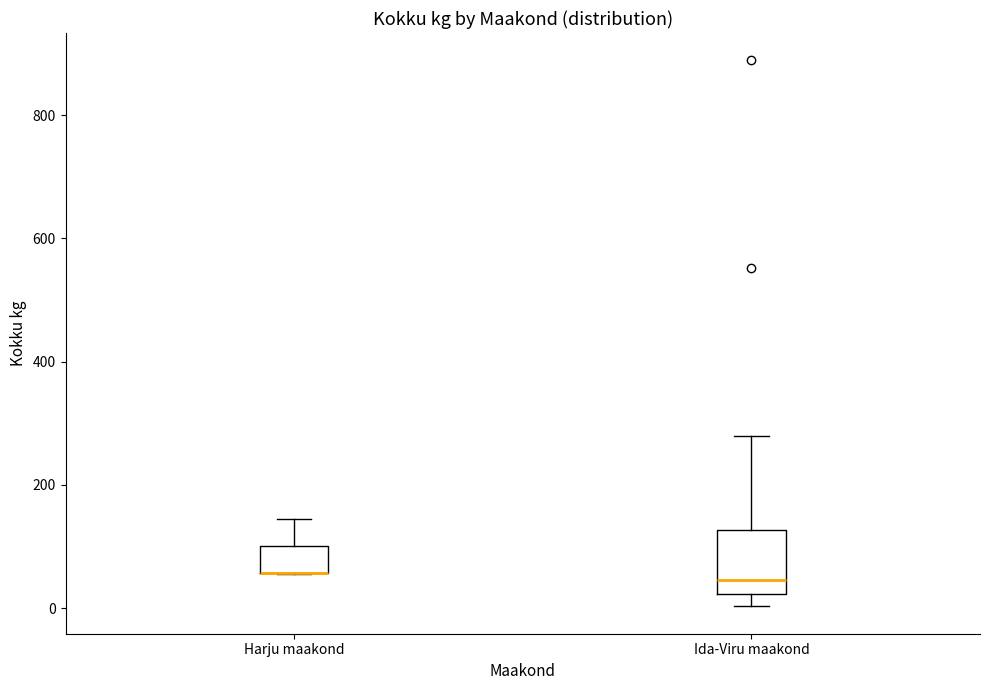

Where is the upper edge of the box for Harju maakond on the y-axis? The values are not printed on the chart, so give them approximately, as read against the axis.

100